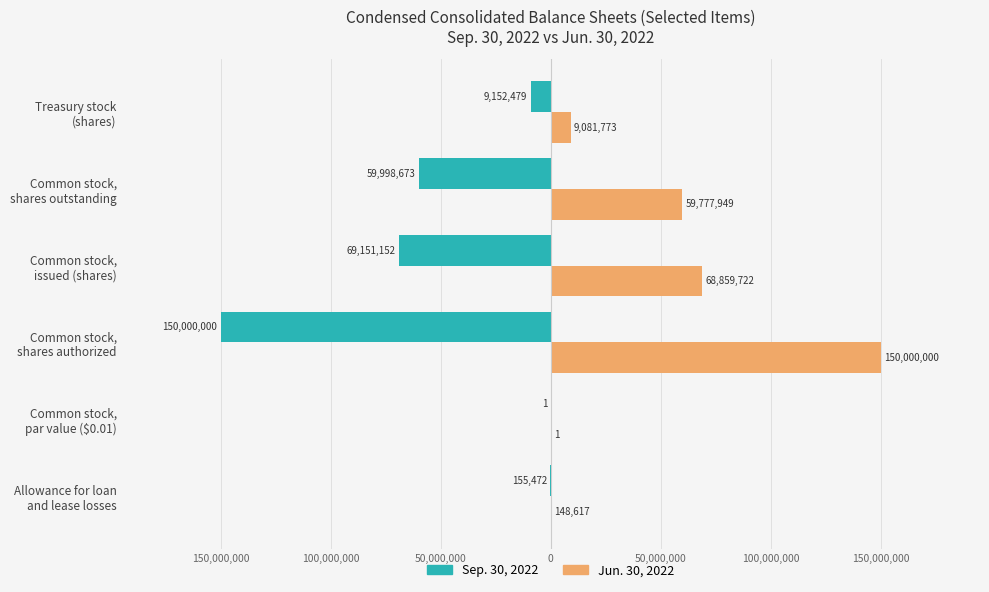

What is the average value of the Jun. 30, 2022 series?

47978010